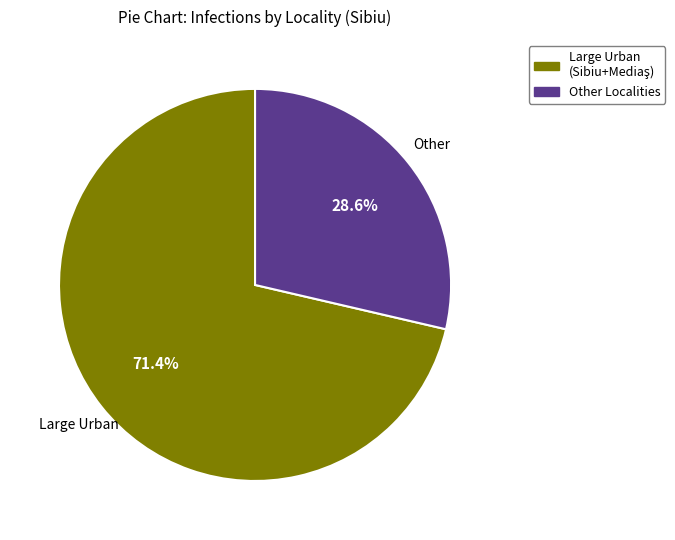

How much of the chart is everything except Other Localities?

71.4%